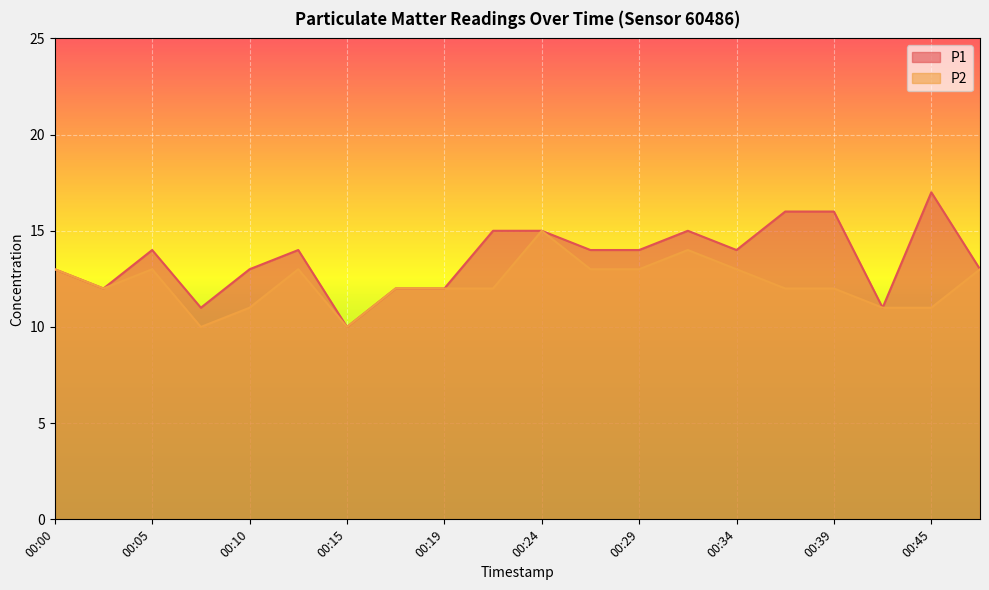

At which label does P2 first exceed 12?

00:00